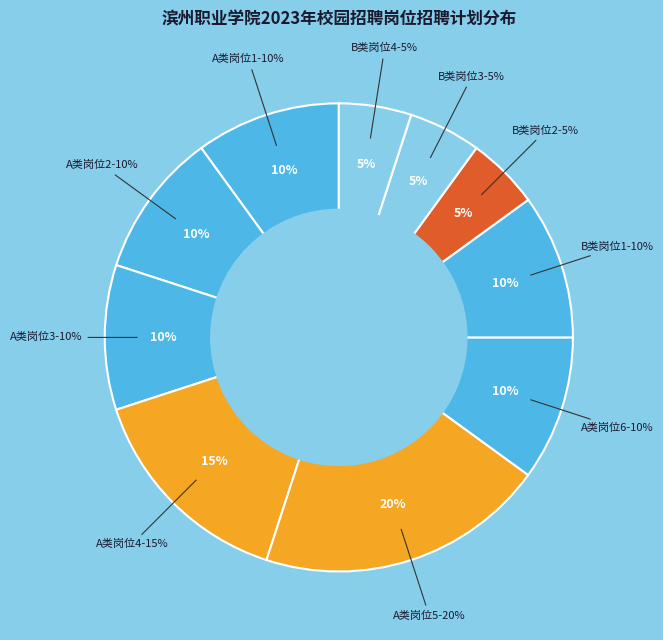

To the nearest percent, what is the difference between the largest and smallest slice percentages?

15%